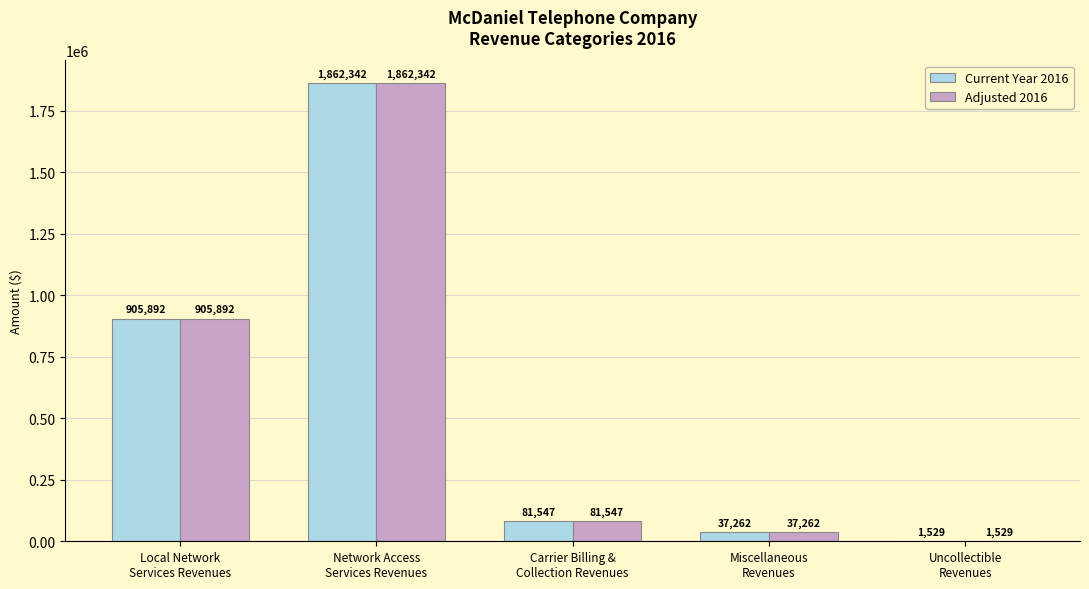

What is the maximum value shown in the chart?

1862341.7